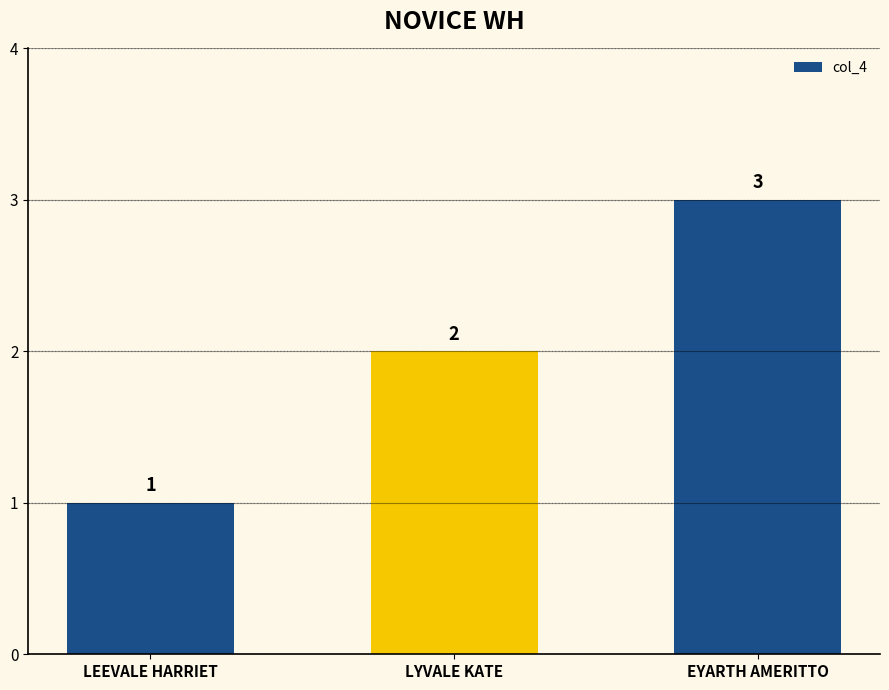

What is the difference between the second highest and minimum values?

1